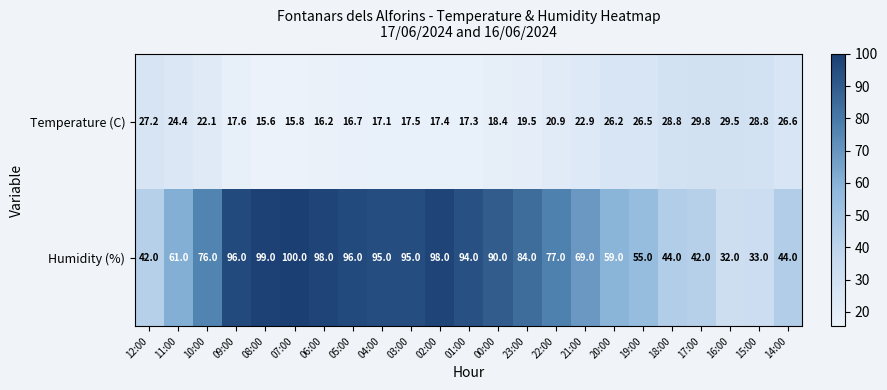

What is the difference between the maximum and second lowest values in the Humidity (%) series?

67.0